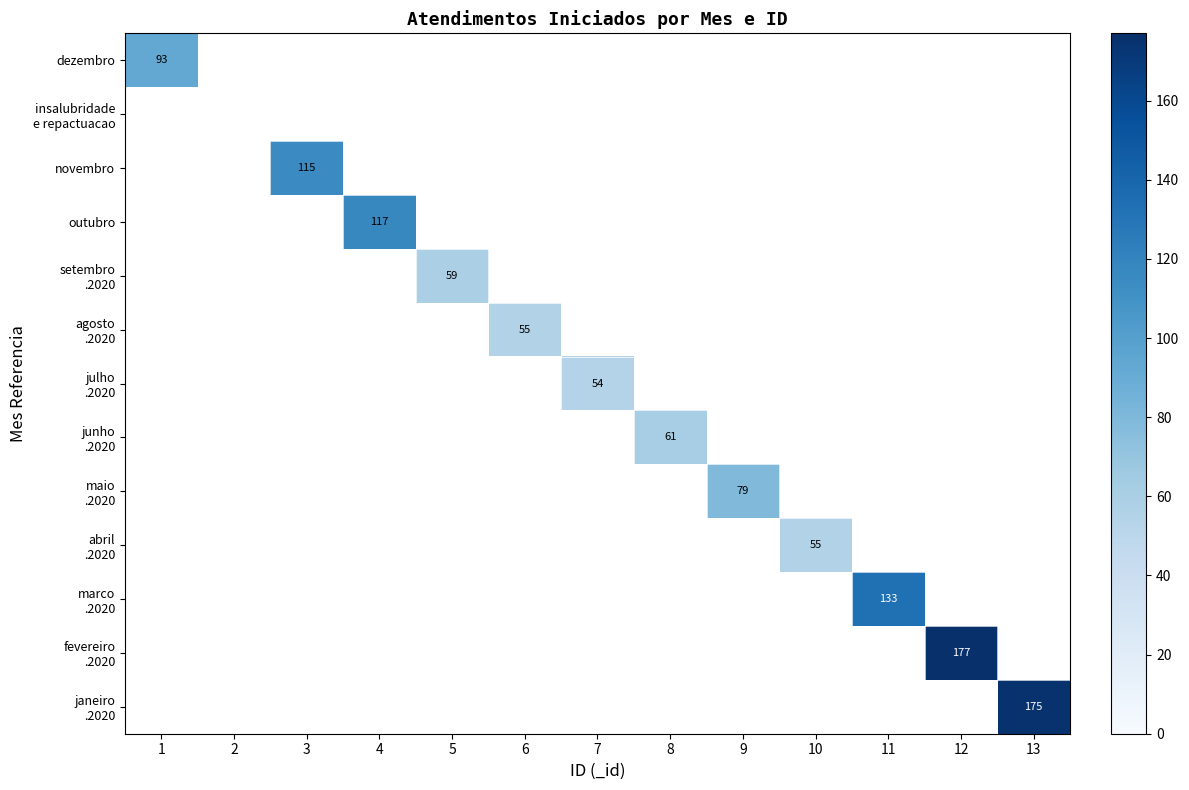

What is the maximum value shown in the chart?

177.0